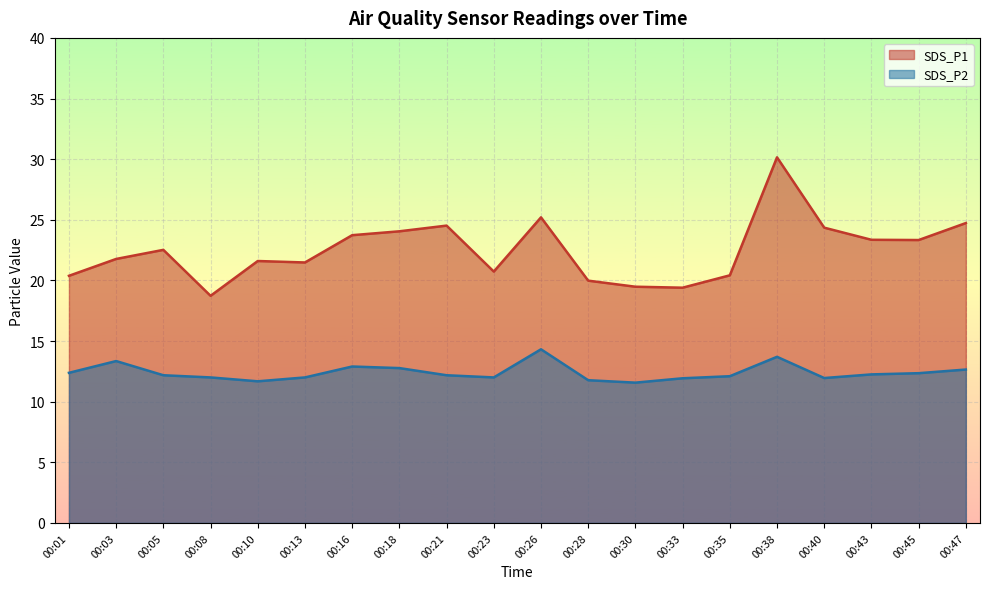

Where does the SDS_P1 series first go above 22?

00:05